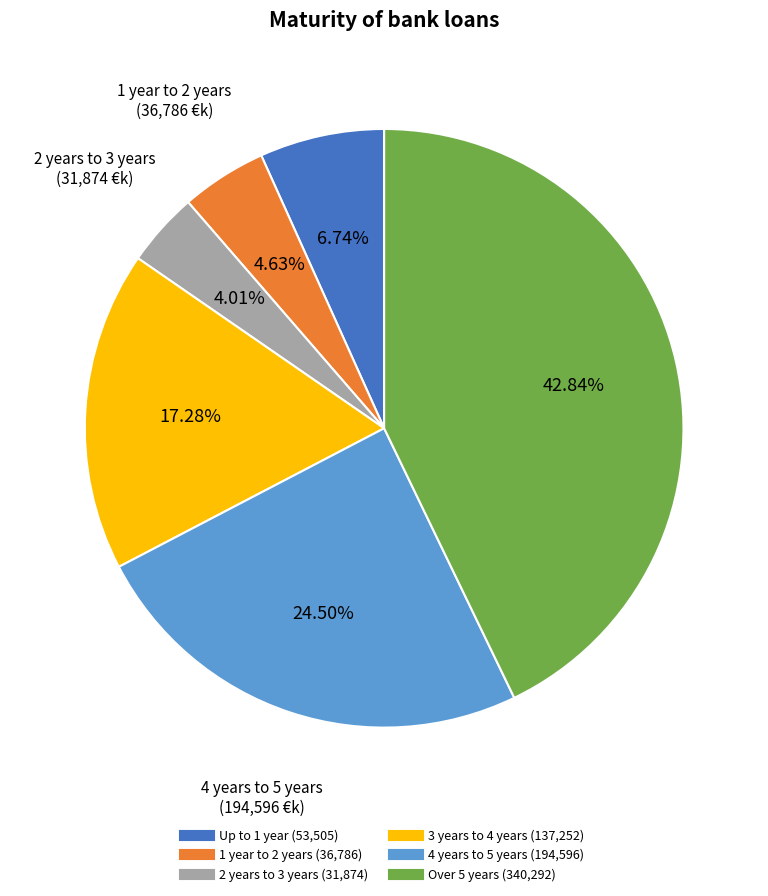

Combined, do 2 years to 3 years and 3 years to 4 years account for over 50%?

No